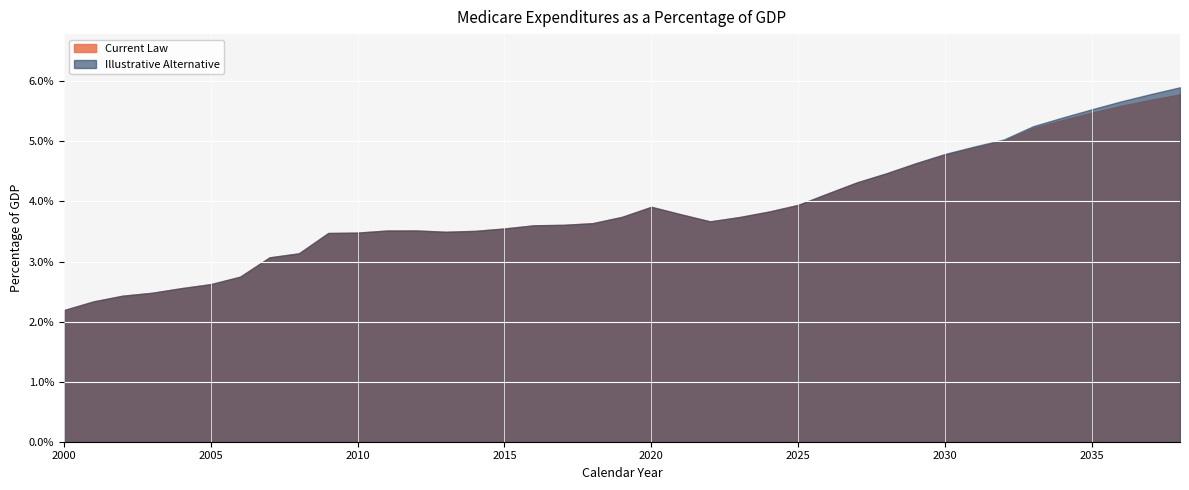

Reading right to left, transcribe all the data shown in this chart.

Current Law: 0.1	0.1	0.1	0.1	0.1	0.1	0.1	0.0	0.0	0.0	0.0	0.0	0.0	0.0	0.0	0.0	0.0	0.0	0.0	0.0	0.0	0.0	0.0	0.0	0.0	0.0	0.0	0.0	0.0	0.0	0.0	0.0	0.0	0.0	0.0	0.0	0.0	0.0	0.0
Illustrative Alternative: 0.1	0.1	0.1	0.1	0.1	0.1	0.1	0.0	0.0	0.0	0.0	0.0	0.0	0.0	0.0	0.0	0.0	0.0	0.0	0.0	0.0	0.0	0.0	0.0	0.0	0.0	0.0	0.0	0.0	0.0	0.0	0.0	0.0	0.0	0.0	0.0	0.0	0.0	0.0